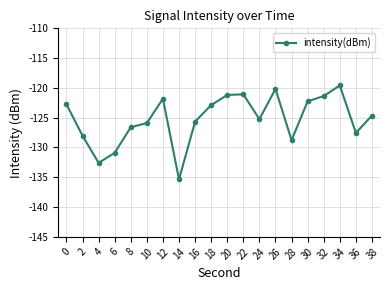

What is the smallest value displayed?

-135.4